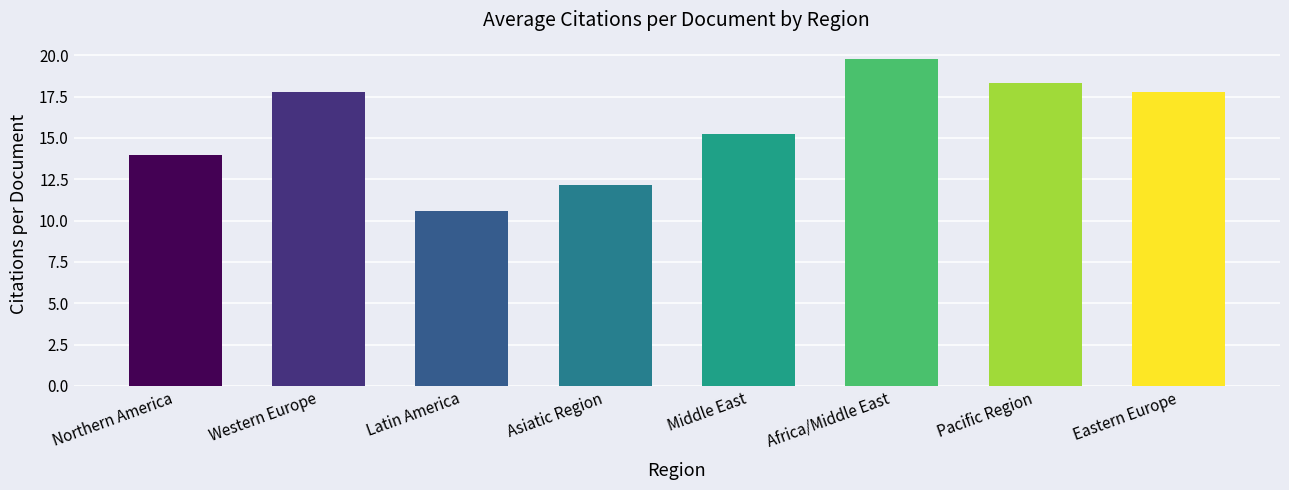

How many data points are less than 17?

4